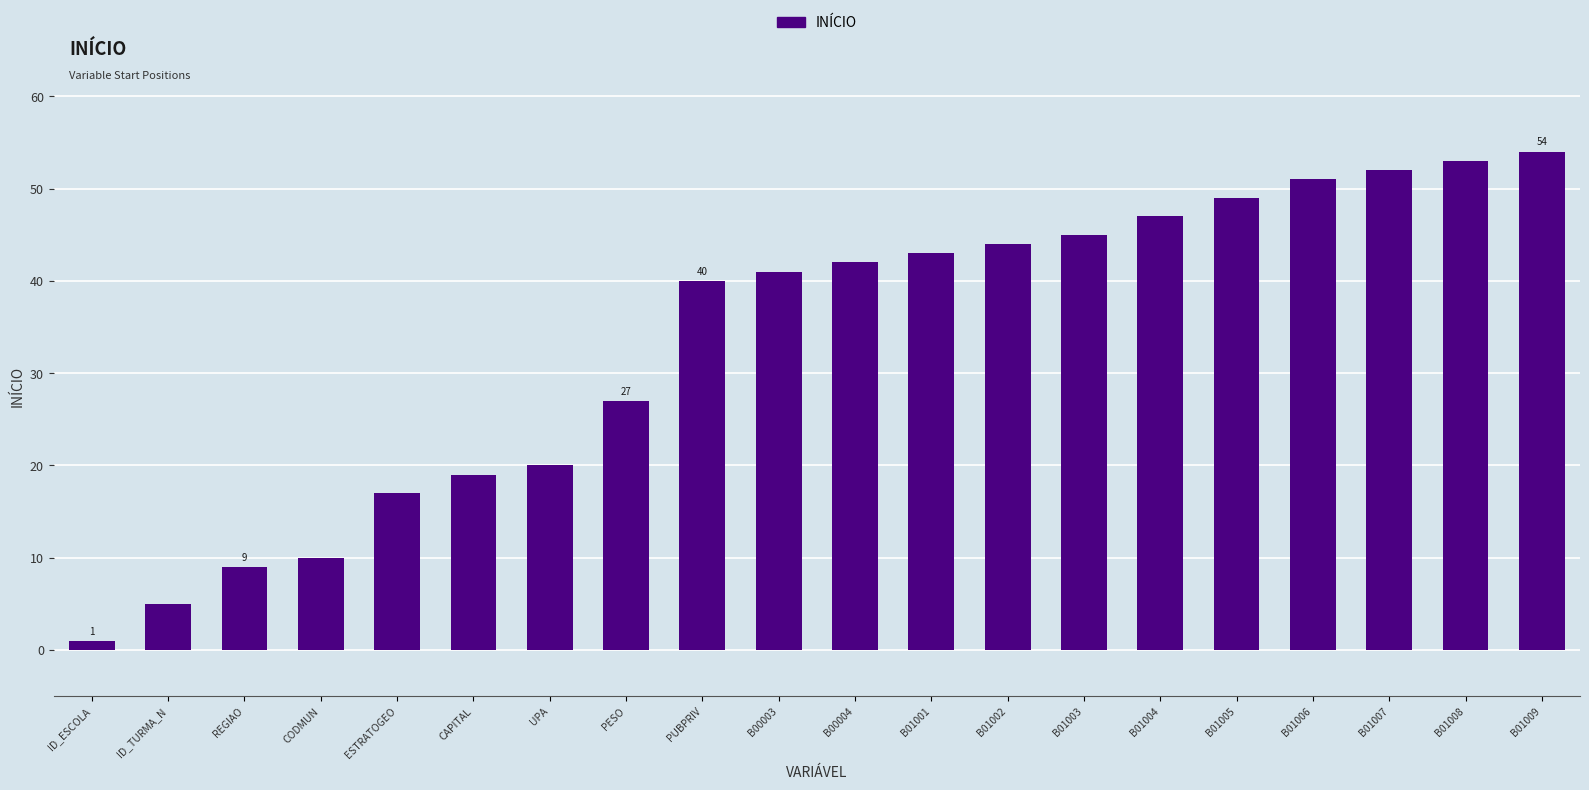

Which has a higher value, UPA or B00003?

B00003